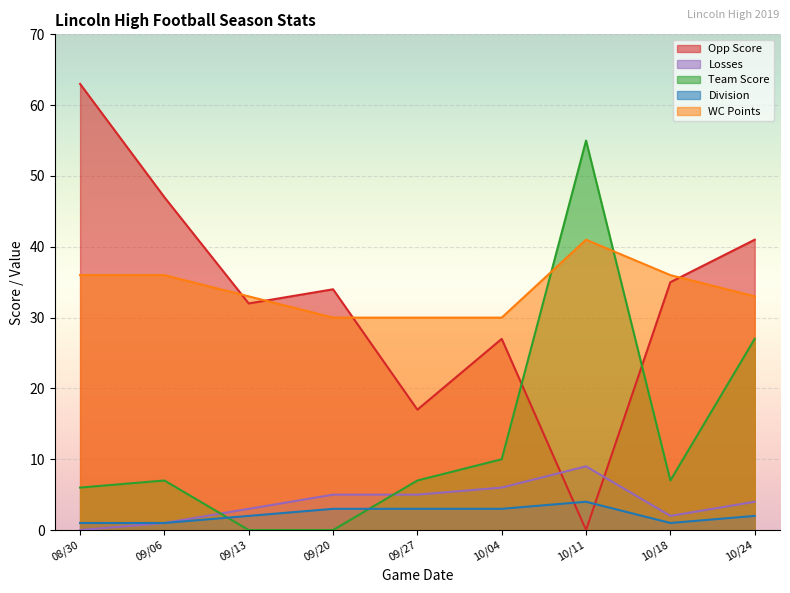

Between 08/30 and 09/20, which is larger?

08/30